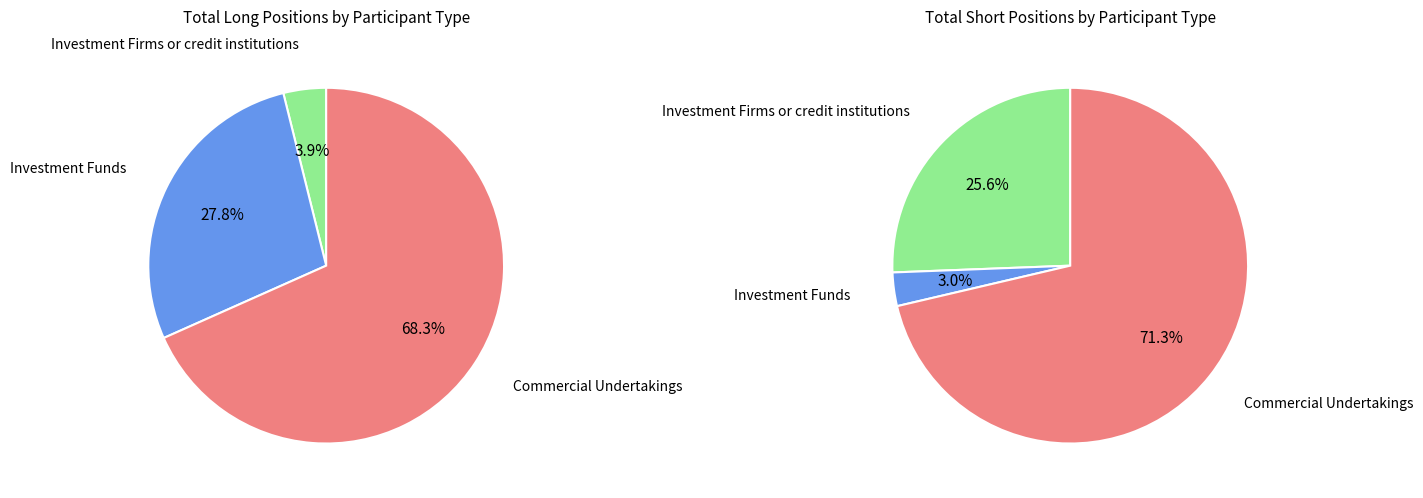

True or false: Investment Firms or credit institutions accounts for 26% of the total.

True